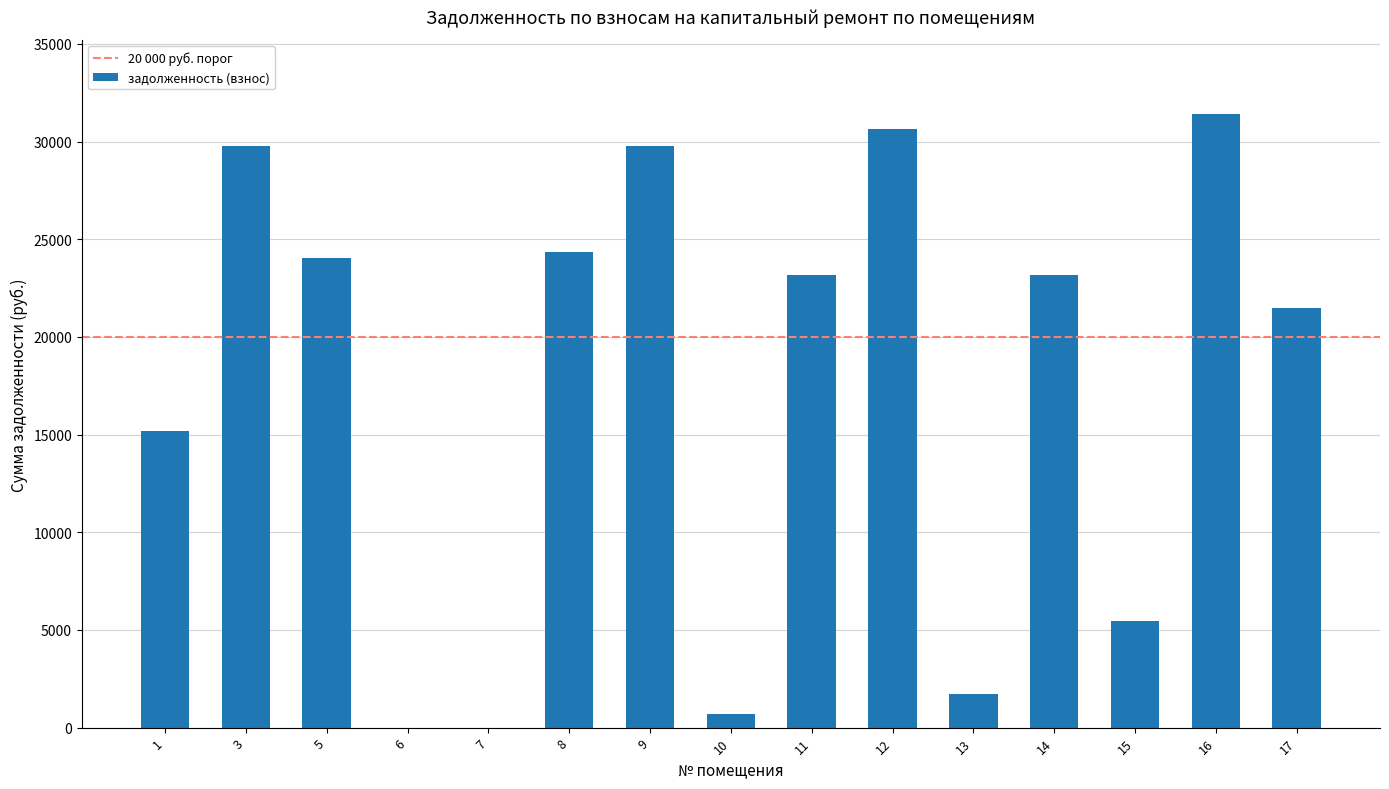

What is the sum of the values at 15 and 13?

7201.9